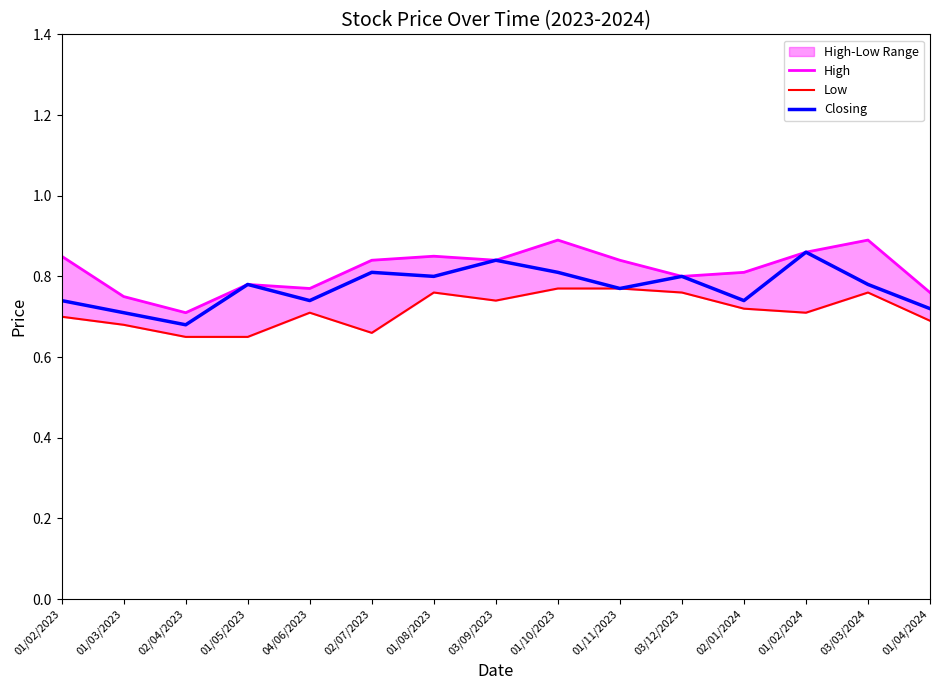

What is the sum of the Closing values at 02/04/2023 and 01/02/2023?

1.4